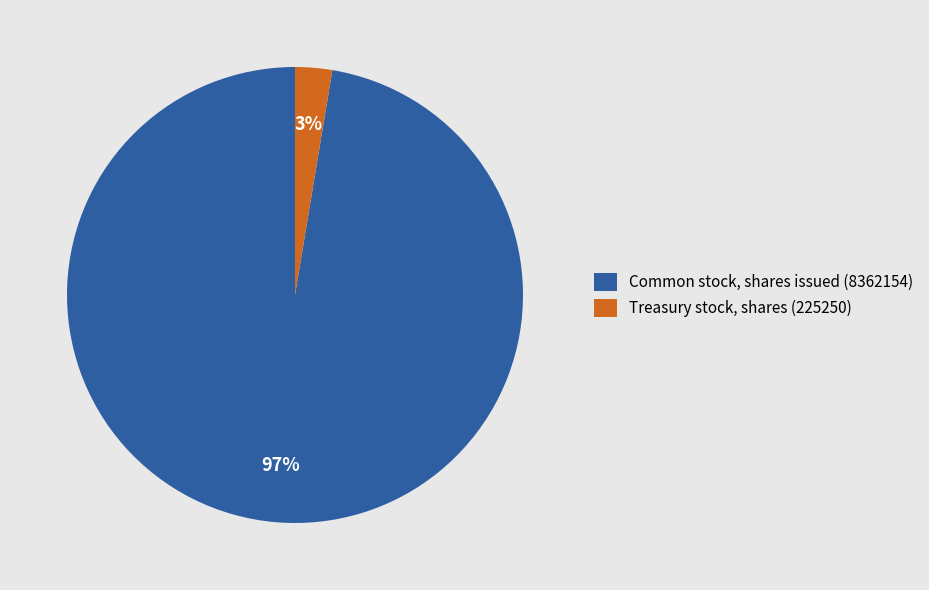

How many slices are in this pie chart?

2